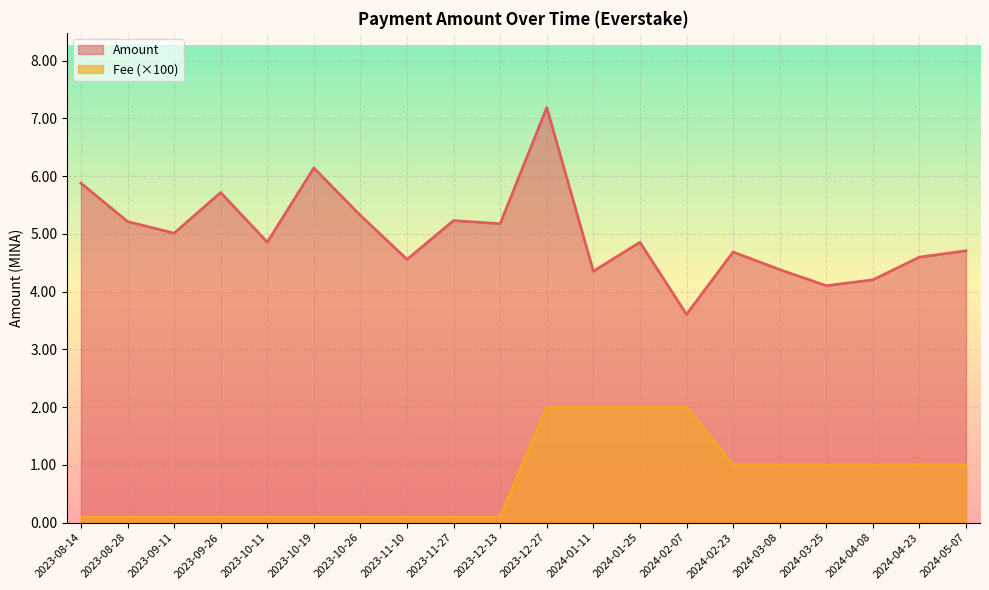

Does the chart display data point markers on the line(s)?

No